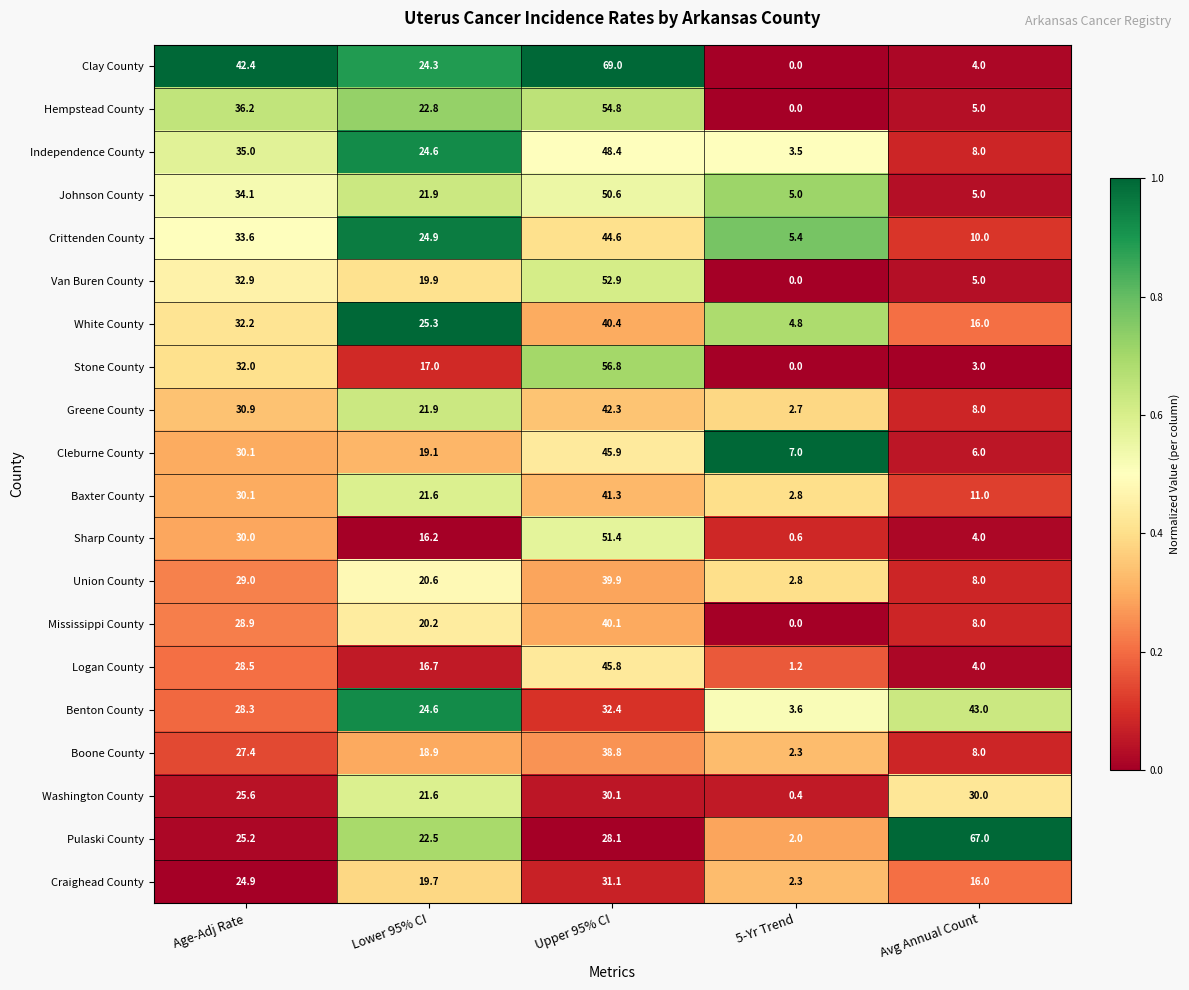

What is the sum of all Craighead County values?

94.0